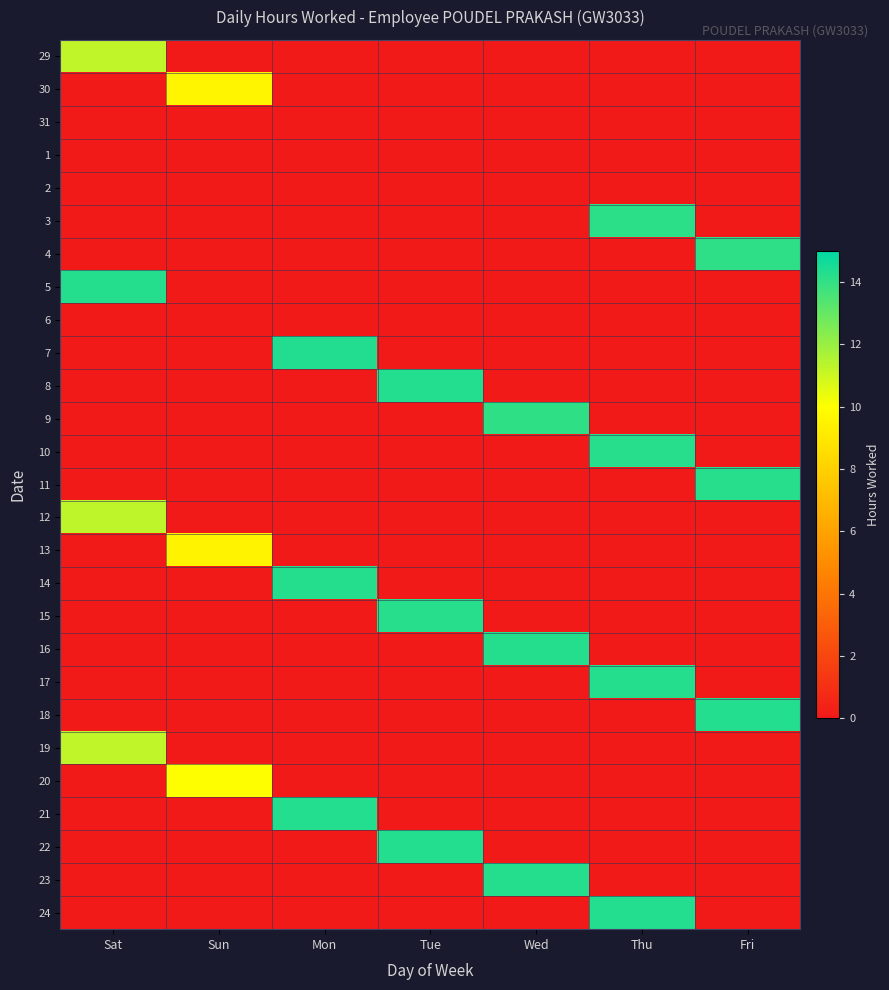

Reading left to right, what are all the values shown in this chart?

29: Sat=11.2	Sun=0.0	Mon=0.0	Tue=0.0	Wed=0.0	Thu=0.0	Fri=0.0
30: Sat=0.0	Sun=9.6	Mon=0.0	Tue=0.0	Wed=0.0	Thu=0.0	Fri=0.0
31: Sat=0.0	Sun=0.0	Mon=0.0	Tue=0.0	Wed=0.0	Thu=0.0	Fri=0.0
1: Sat=0.0	Sun=0.0	Mon=0.0	Tue=0.0	Wed=0.0	Thu=0.0	Fri=0.0
2: Sat=0.0	Sun=0.0	Mon=0.0	Tue=0.0	Wed=0.0	Thu=0.0	Fri=0.0
3: Sat=0.0	Sun=0.0	Mon=0.0	Tue=0.0	Wed=0.0	Thu=14.1	Fri=0.0
4: Sat=0.0	Sun=0.0	Mon=0.0	Tue=0.0	Wed=0.0	Thu=0.0	Fri=14.1
5: Sat=14.2	Sun=0.0	Mon=0.0	Tue=0.0	Wed=0.0	Thu=0.0	Fri=0.0
6: Sat=0.0	Sun=0.0	Mon=0.0	Tue=0.0	Wed=0.0	Thu=0.0	Fri=0.0
7: Sat=0.0	Sun=0.0	Mon=14.3	Tue=0.0	Wed=0.0	Thu=0.0	Fri=0.0
8: Sat=0.0	Sun=0.0	Mon=0.0	Tue=14.3	Wed=0.0	Thu=0.0	Fri=0.0
9: Sat=0.0	Sun=0.0	Mon=0.0	Tue=0.0	Wed=14.1	Thu=0.0	Fri=0.0
10: Sat=0.0	Sun=0.0	Mon=0.0	Tue=0.0	Wed=0.0	Thu=14.2	Fri=0.0
11: Sat=0.0	Sun=0.0	Mon=0.0	Tue=0.0	Wed=0.0	Thu=0.0	Fri=14.2
12: Sat=11.2	Sun=0.0	Mon=0.0	Tue=0.0	Wed=0.0	Thu=0.0	Fri=0.0
13: Sat=0.0	Sun=9.5	Mon=0.0	Tue=0.0	Wed=0.0	Thu=0.0	Fri=0.0
14: Sat=0.0	Sun=0.0	Mon=14.2	Tue=0.0	Wed=0.0	Thu=0.0	Fri=0.0
15: Sat=0.0	Sun=0.0	Mon=0.0	Tue=14.2	Wed=0.0	Thu=0.0	Fri=0.0
16: Sat=0.0	Sun=0.0	Mon=0.0	Tue=0.0	Wed=14.3	Thu=0.0	Fri=0.0
17: Sat=0.0	Sun=0.0	Mon=0.0	Tue=0.0	Wed=0.0	Thu=14.2	Fri=0.0
18: Sat=0.0	Sun=0.0	Mon=0.0	Tue=0.0	Wed=0.0	Thu=0.0	Fri=14.3
19: Sat=11.2	Sun=0.0	Mon=0.0	Tue=0.0	Wed=0.0	Thu=0.0	Fri=0.0
20: Sat=0.0	Sun=10.0	Mon=0.0	Tue=0.0	Wed=0.0	Thu=0.0	Fri=0.0
21: Sat=0.0	Sun=0.0	Mon=14.3	Tue=0.0	Wed=0.0	Thu=0.0	Fri=0.0
22: Sat=0.0	Sun=0.0	Mon=0.0	Tue=14.3	Wed=0.0	Thu=0.0	Fri=0.0
23: Sat=0.0	Sun=0.0	Mon=0.0	Tue=0.0	Wed=14.3	Thu=0.0	Fri=0.0
24: Sat=0.0	Sun=0.0	Mon=0.0	Tue=0.0	Wed=0.0	Thu=14.3	Fri=0.0